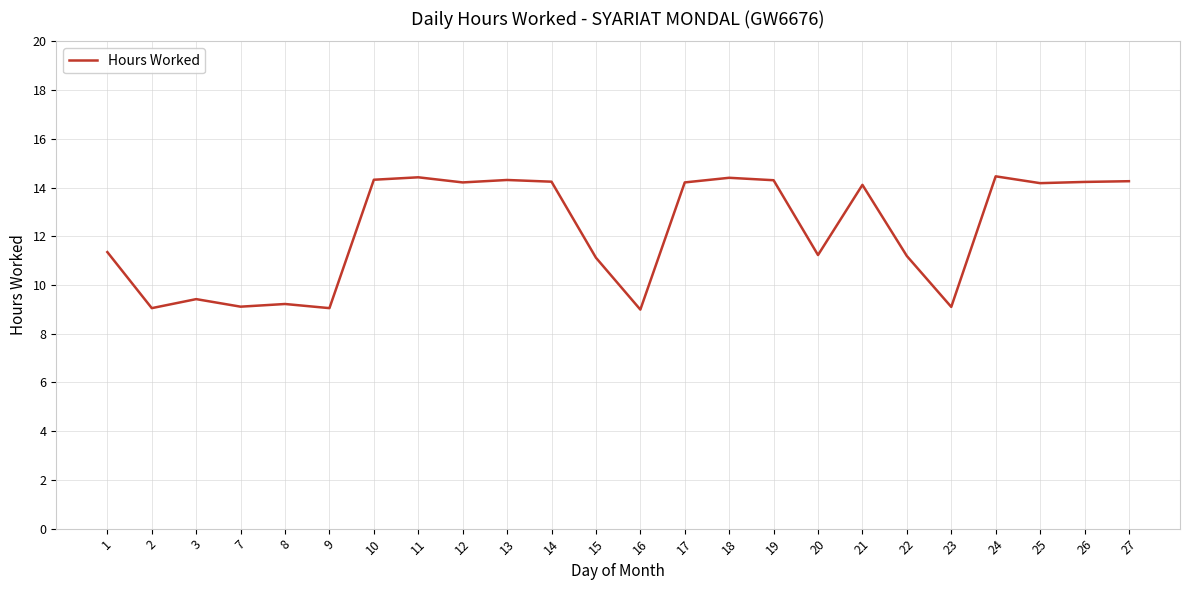

True or false: the data has more than 1 interior local peaks.

True